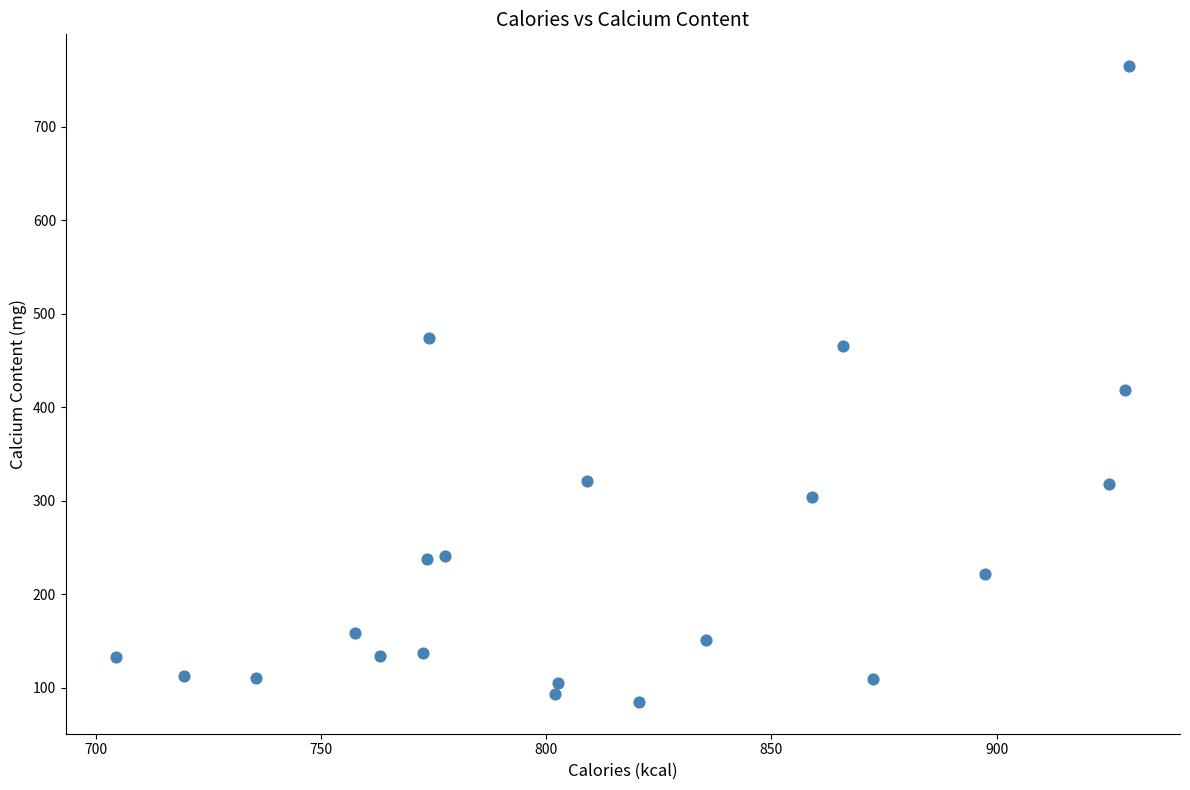

What is the range of Y values (max minus min)?

680